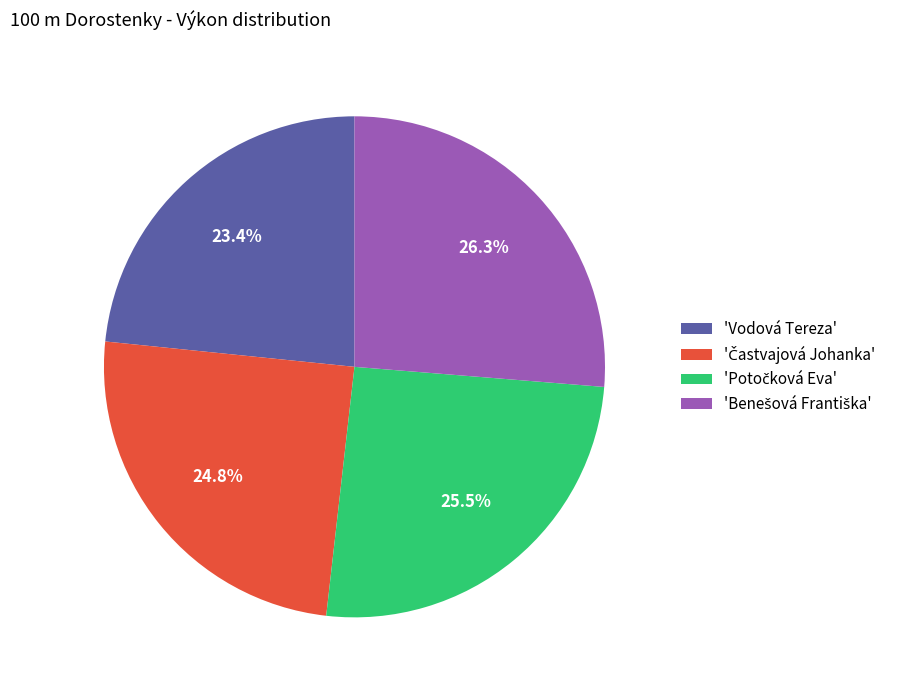

What percentage is NOT represented by 'Vodová Tereza'?

76.6%